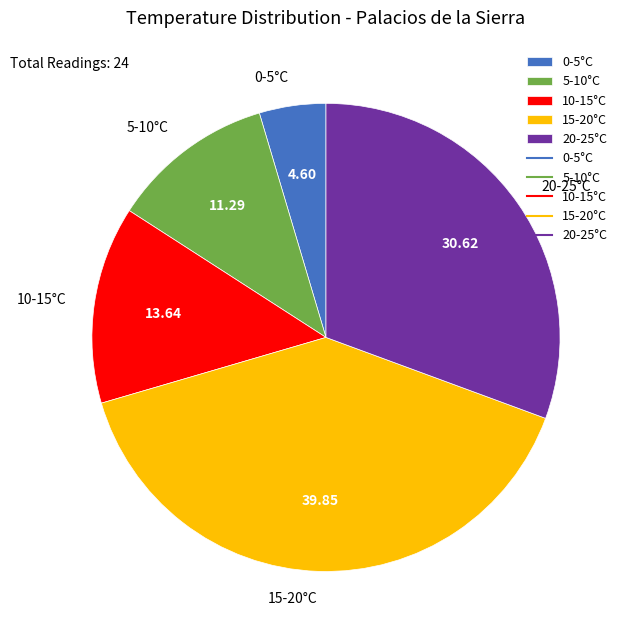

Approximately how many times larger is the value at 0-5°C compared to 10-15°C?

0.3